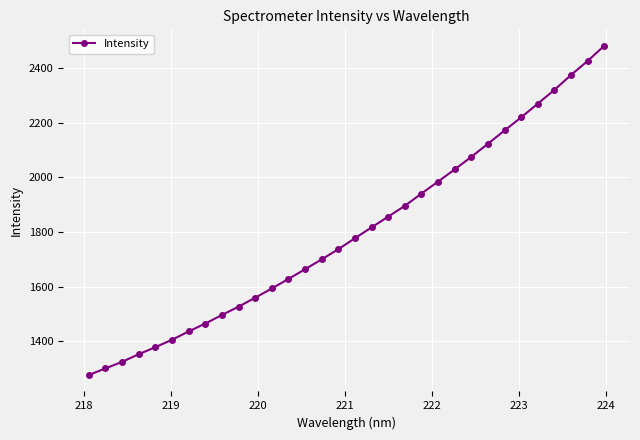

What is the sum of all values?

57605.4